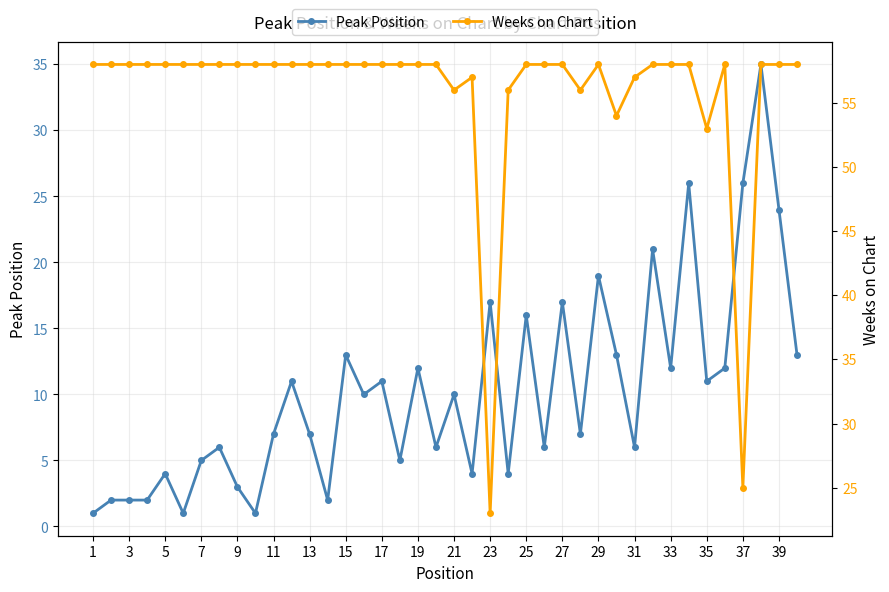

At which label does Weeks on Chart reach its peak?

1